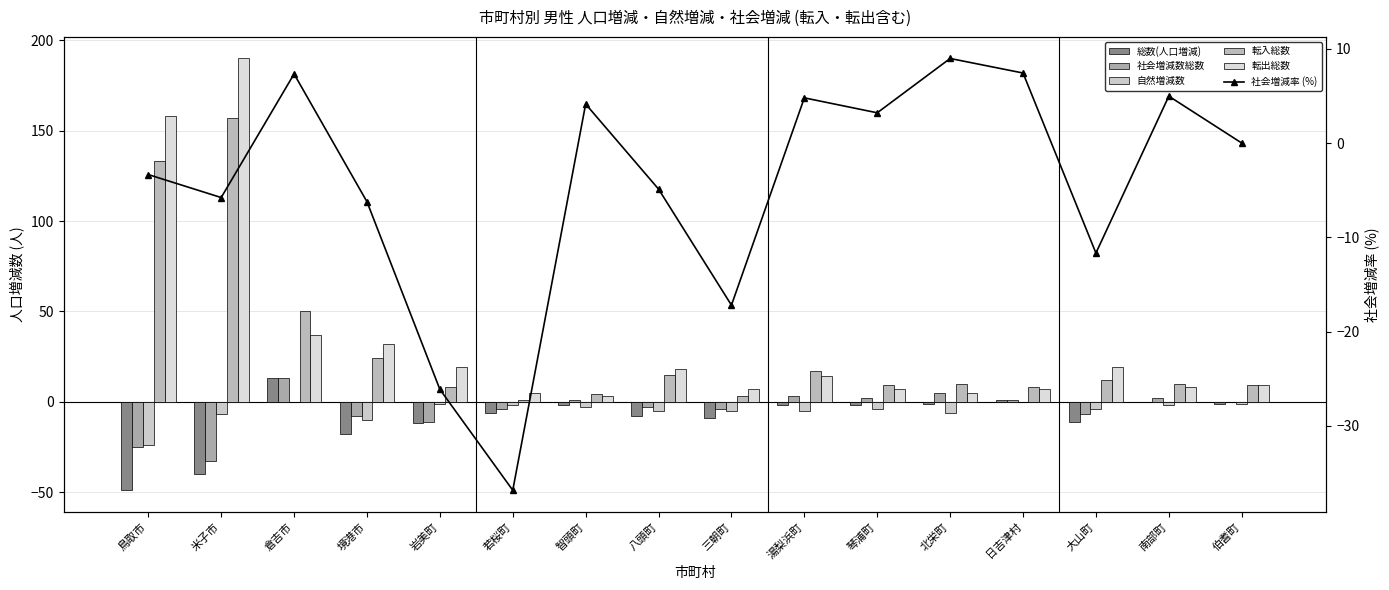

The value of 社会増減数総数 at 倉吉市 is 13.0. True or false?

True